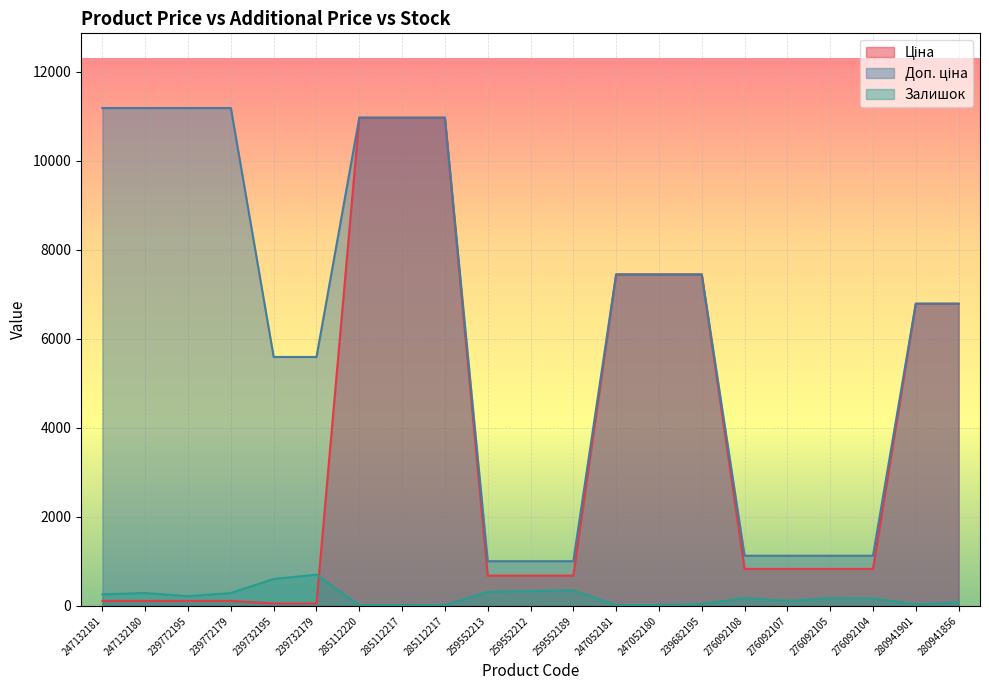

What value does the Доп. ціна series have at 285112220?

10964.4